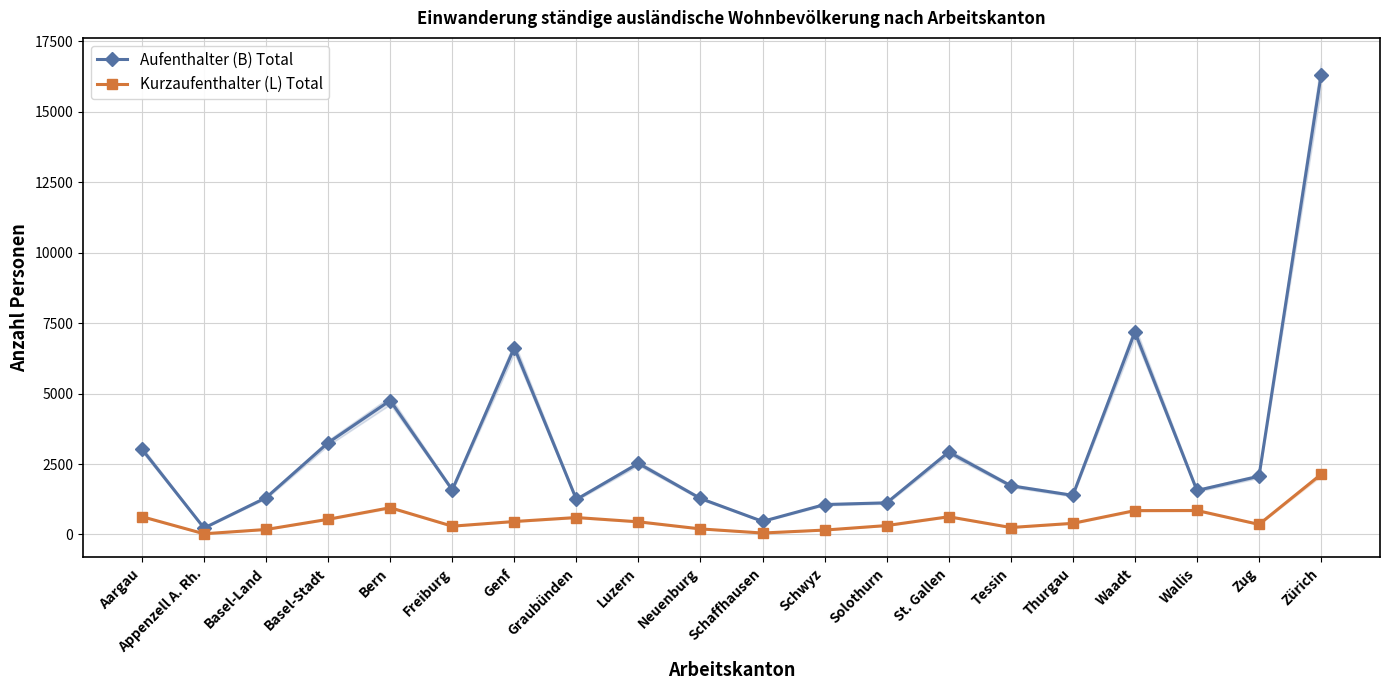

How many interior local valleys does the Aufenthalter (B) Total series have?

6